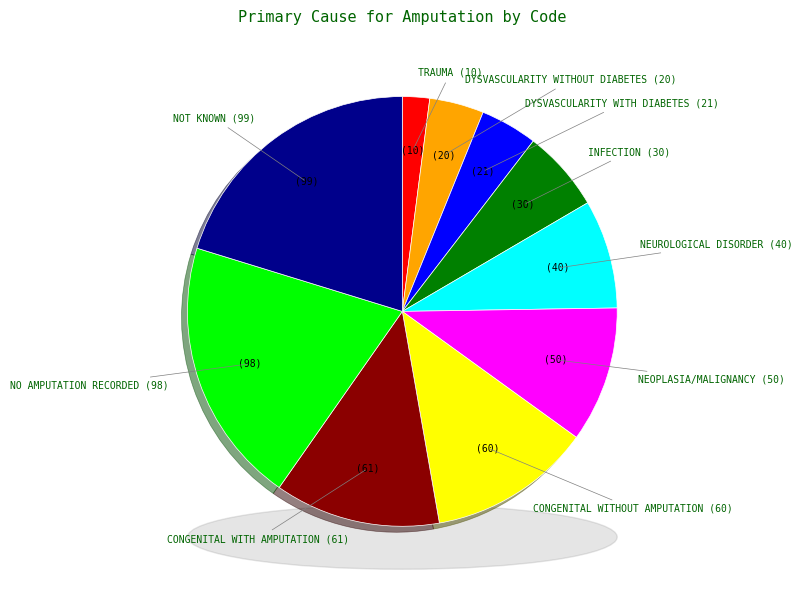

Does any single category account for the majority?

No